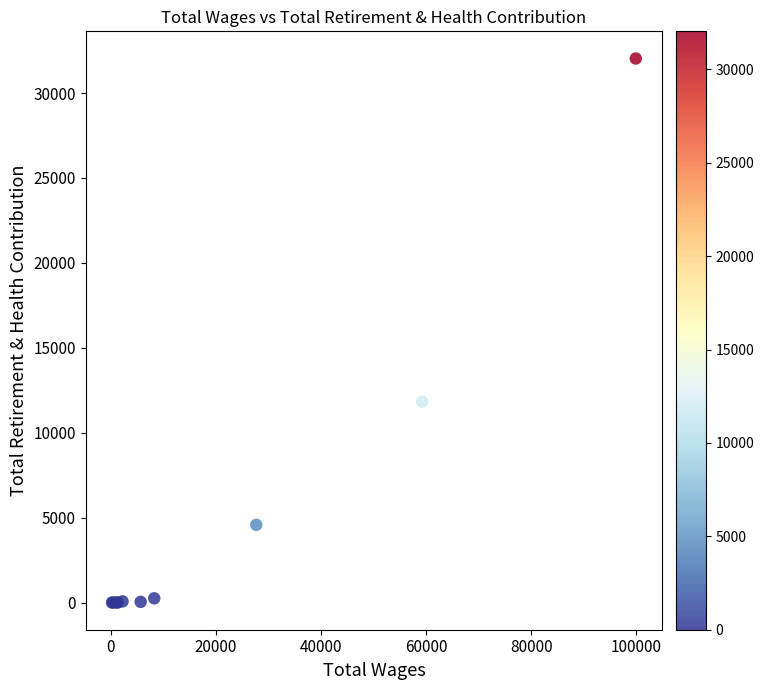

What Y value in the scatter plot is closest to 16016?

11825